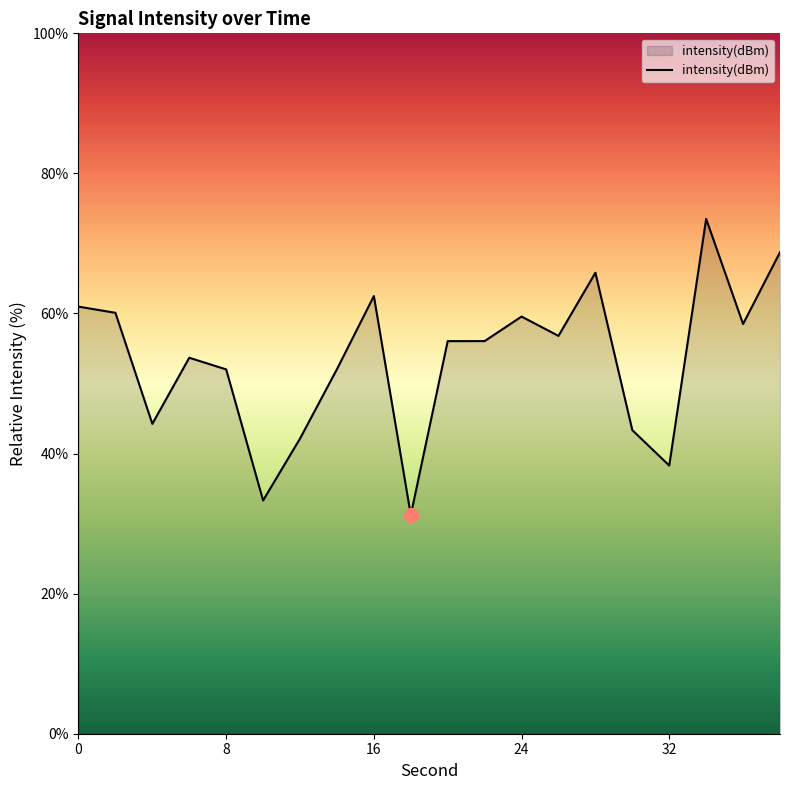

Reading right to left, list all the values displayed in this chart.

68.7	58.5	73.5	38.3	43.3	65.8	56.8	59.6	56.1	56.1	31.2	62.5	52.0	42.1	33.3	52.0	53.7	44.2	60.1	61.0